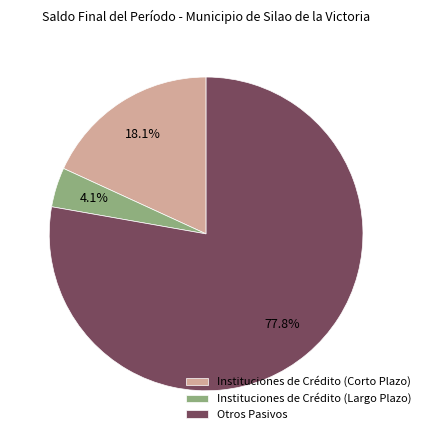

To the nearest percent, what is the difference between the largest and smallest slice percentages?

74%